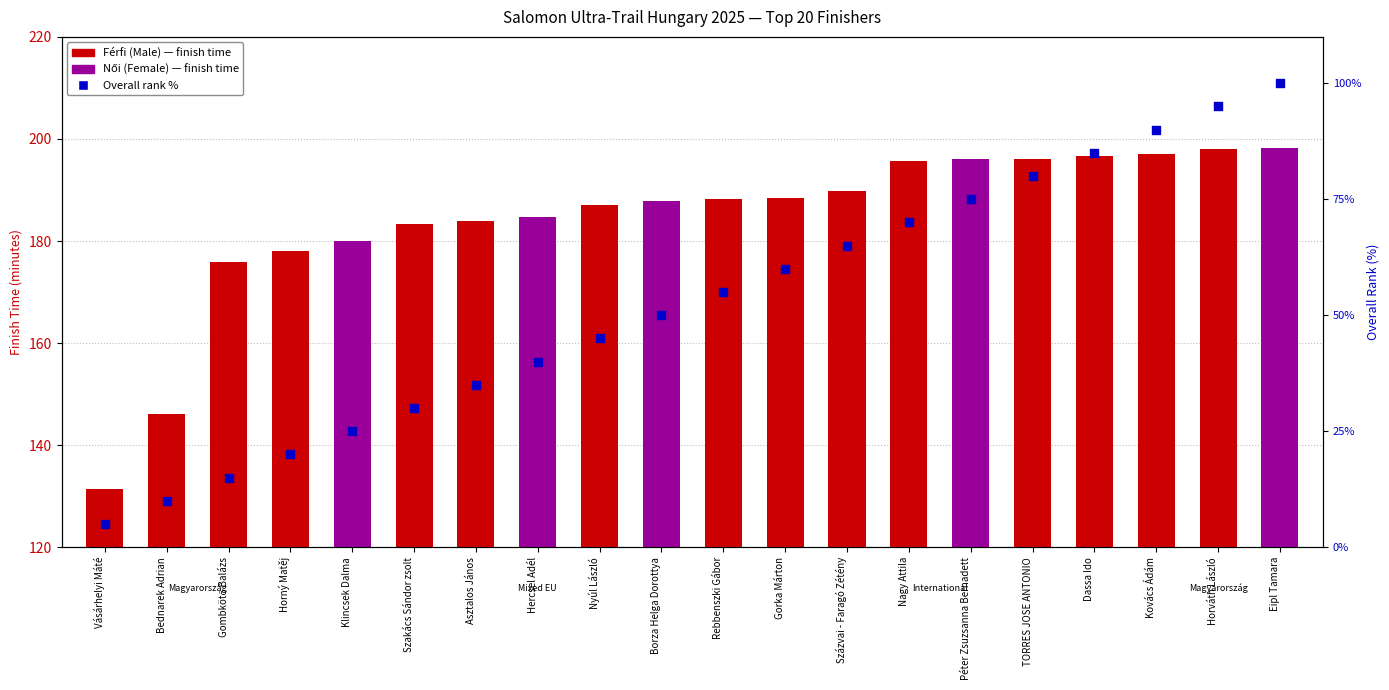

Which has a higher value, Nagy Attila or Gorka Márton?

Nagy Attila